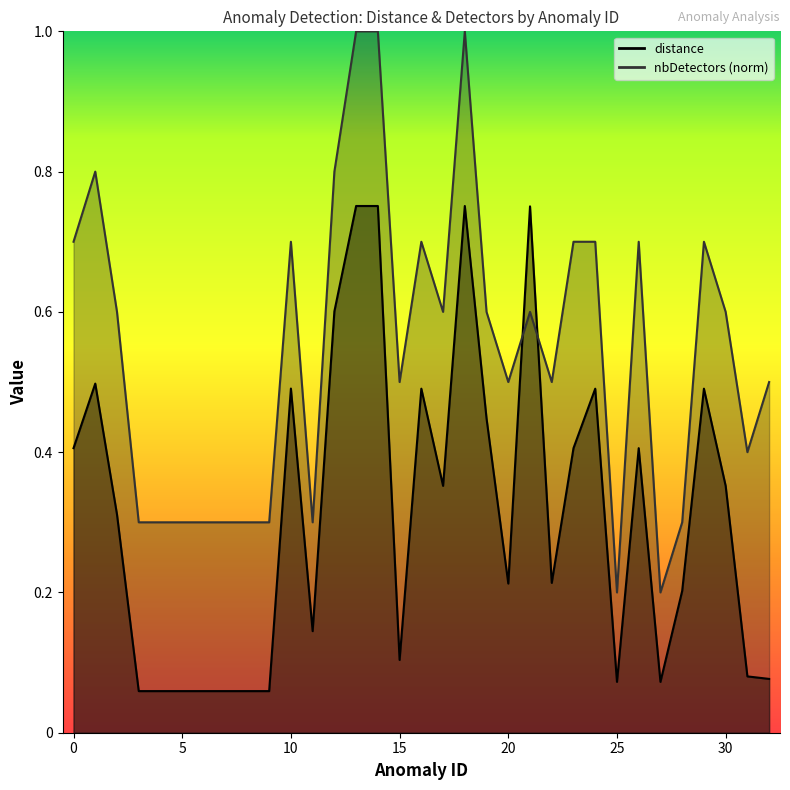

What is the sum of the distance values at 7 and 24?

0.5